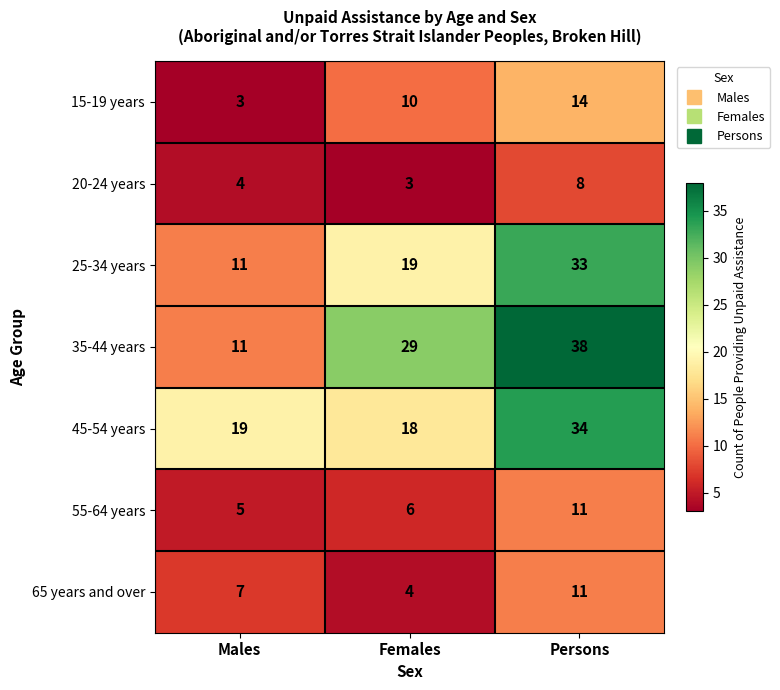

Reading left to right, what are all the values shown in this chart?

15-19 years: Males=3	Females=10	Persons=14
20-24 years: Males=4	Females=3	Persons=8
25-34 years: Males=11	Females=19	Persons=33
35-44 years: Males=11	Females=29	Persons=38
45-54 years: Males=19	Females=18	Persons=34
55-64 years: Males=5	Females=6	Persons=11
65 years and over: Males=7	Females=4	Persons=11